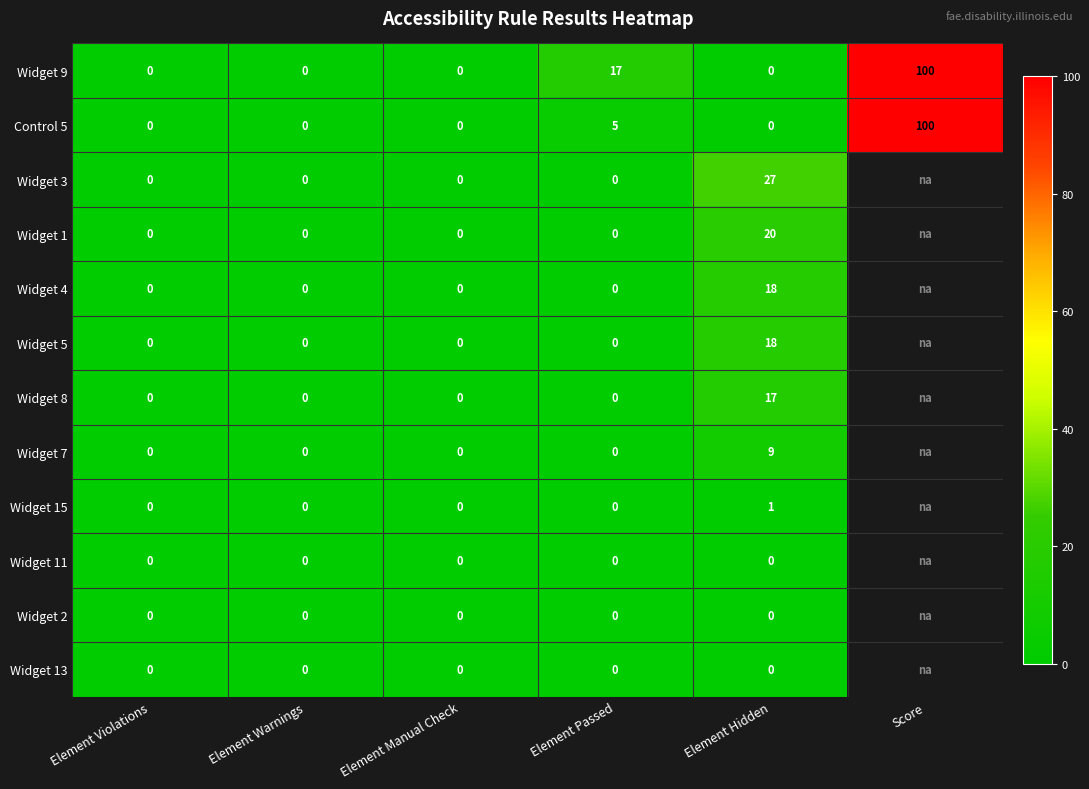

What is the total value across all series at Element Passed?

22